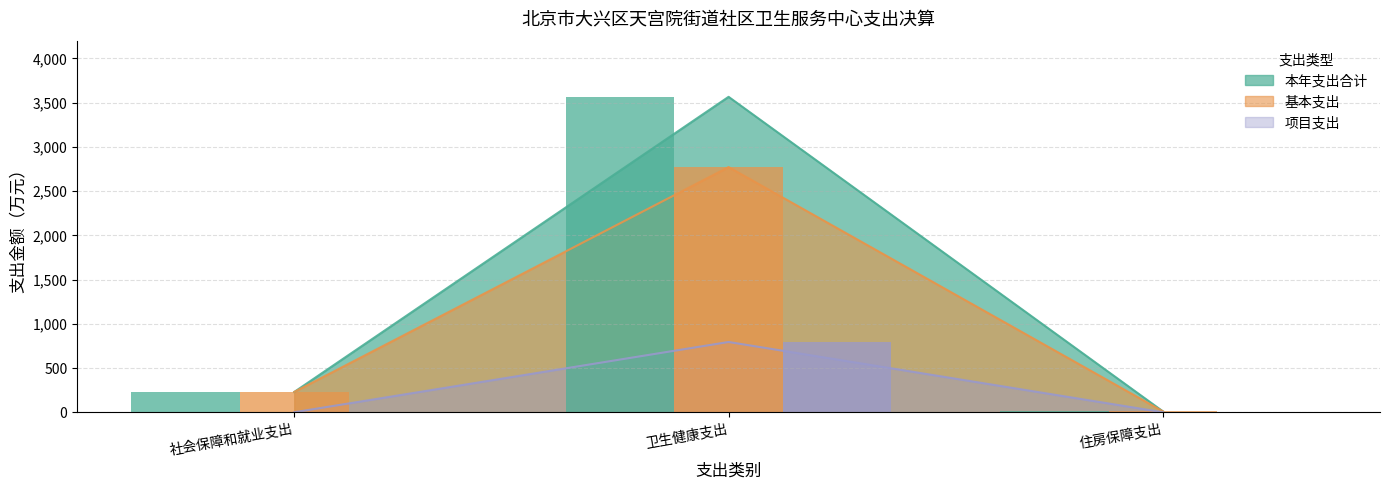

What is the difference between the highest and lowest values at 卫生健康支出?

2771.0